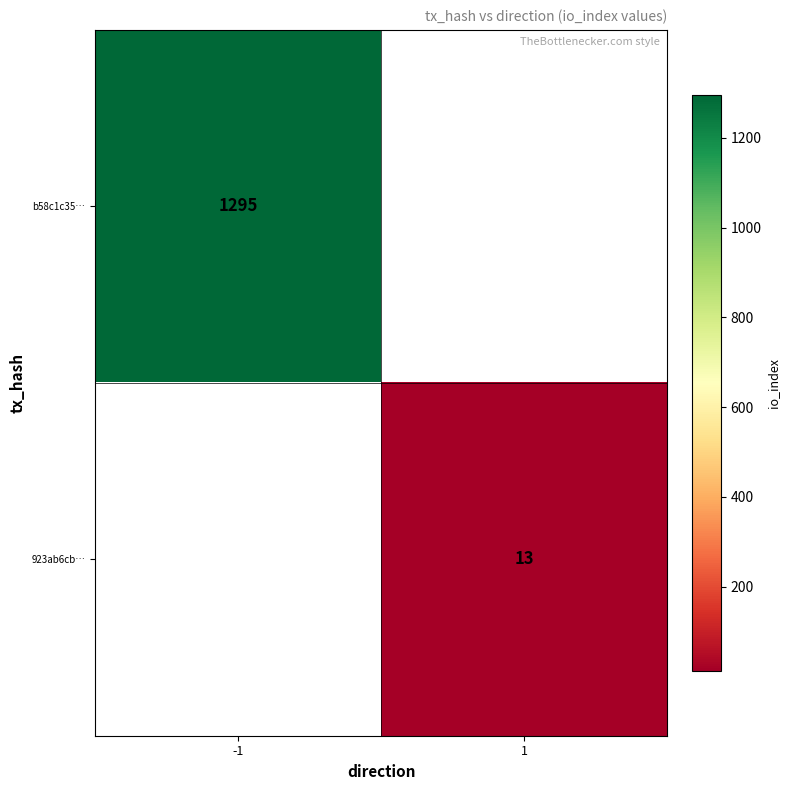

The 923ab6cb… series shows 13 at 1. True or false?

True